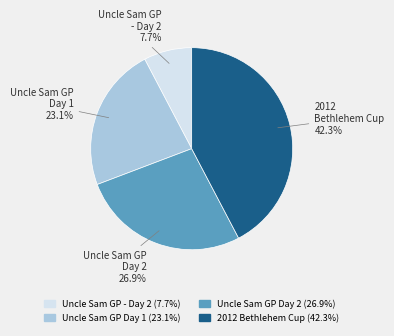

How much of the chart is everything except Uncle Sam GP Day 2?

73.1%